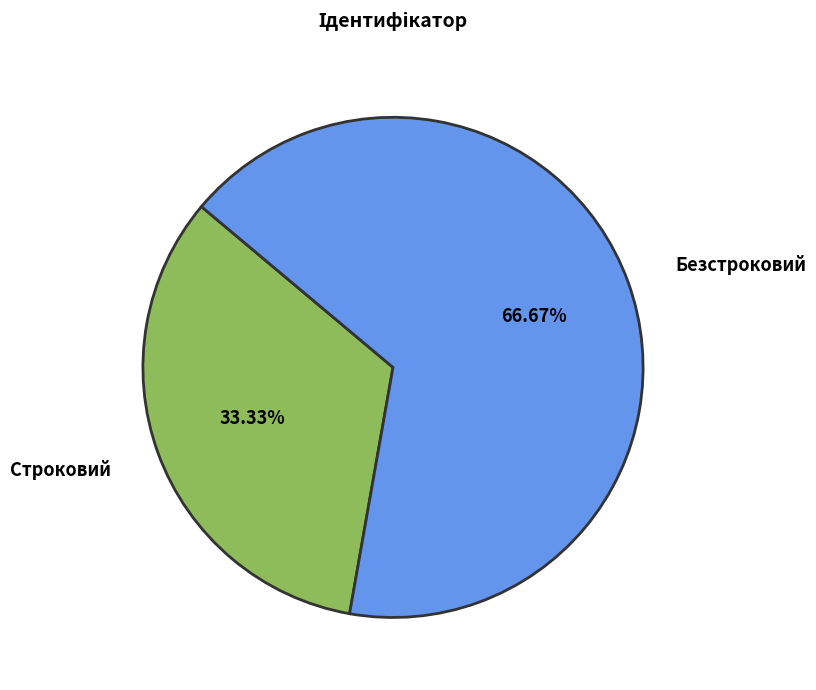

The Безстроковий slice represents 67% of the pie. True or false?

True